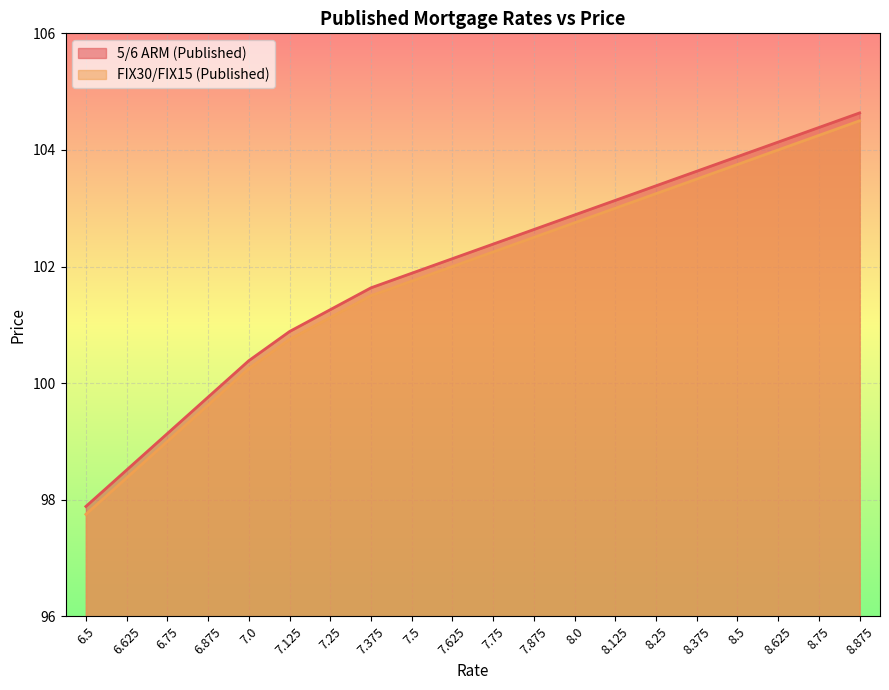

Count the number of categories in the chart.

20